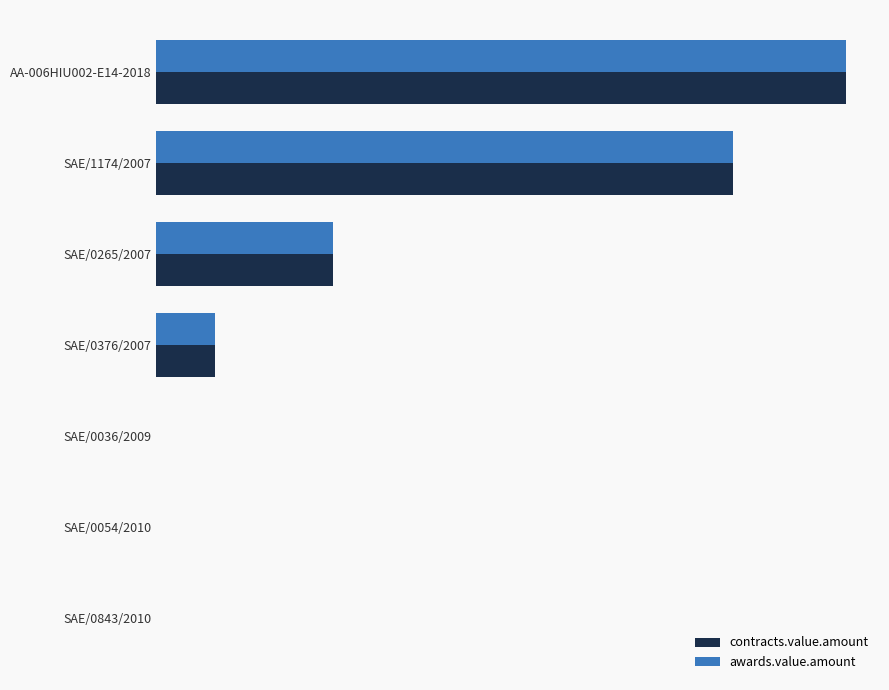

What is the difference between the maximum and minimum values in the awards.value.amount series?

117149